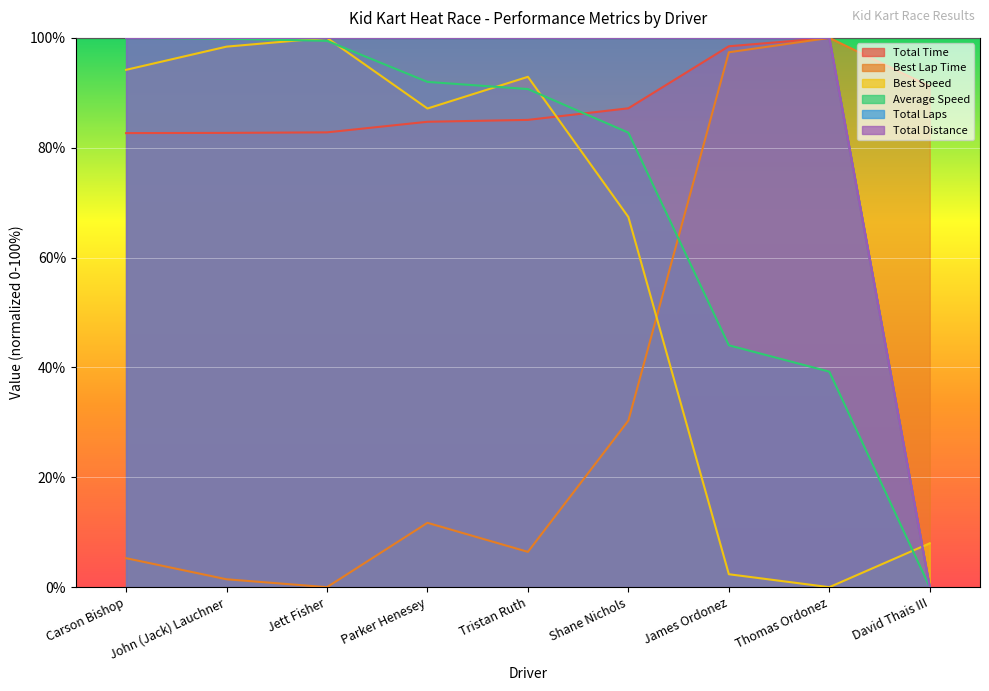

Count the number of categories in the chart.

9